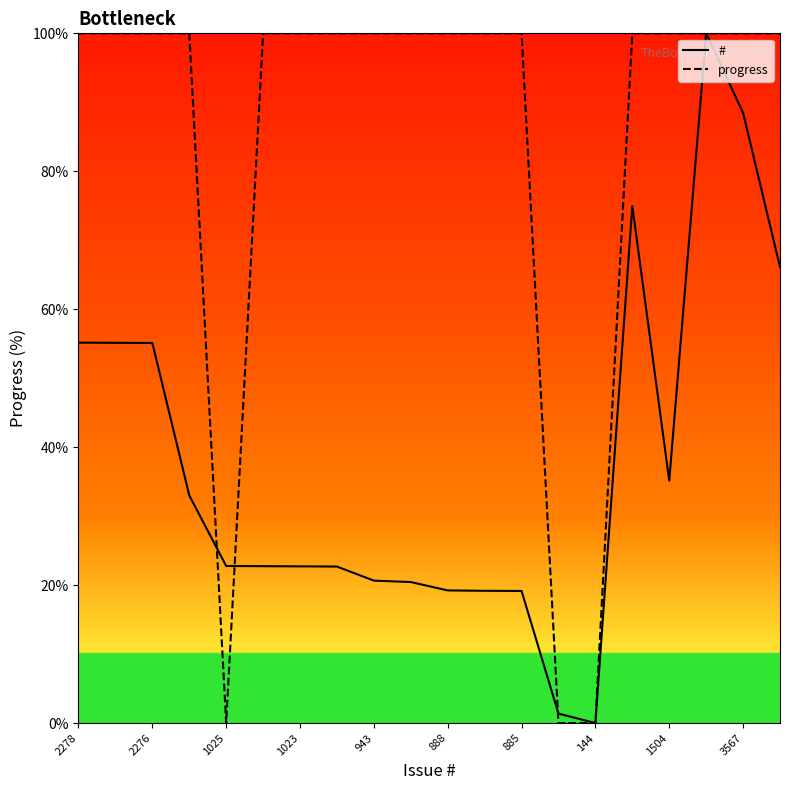

What is the sum of all # values?

754.0